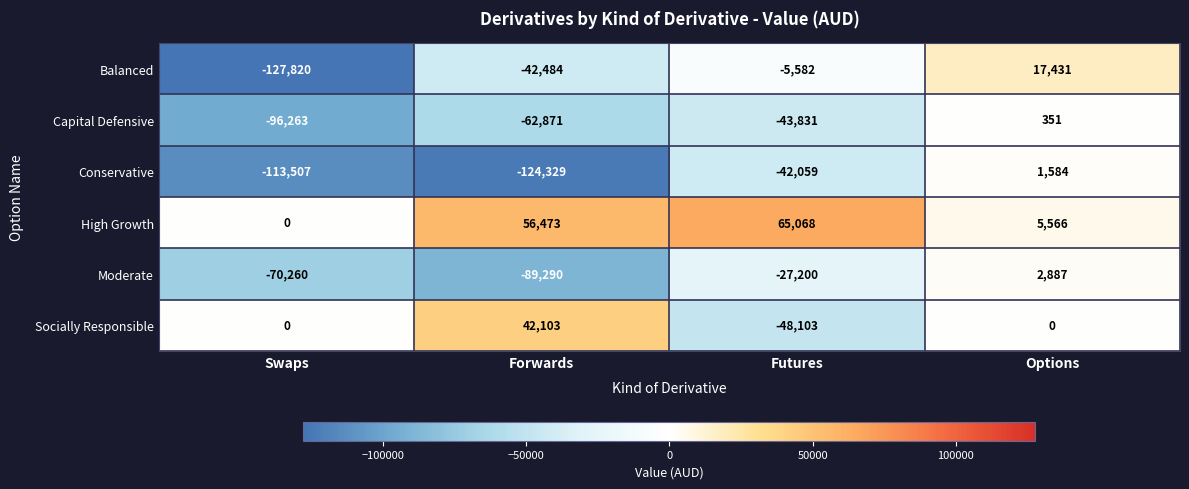

The value of Capital Defensive at Options is 93. True or false?

False